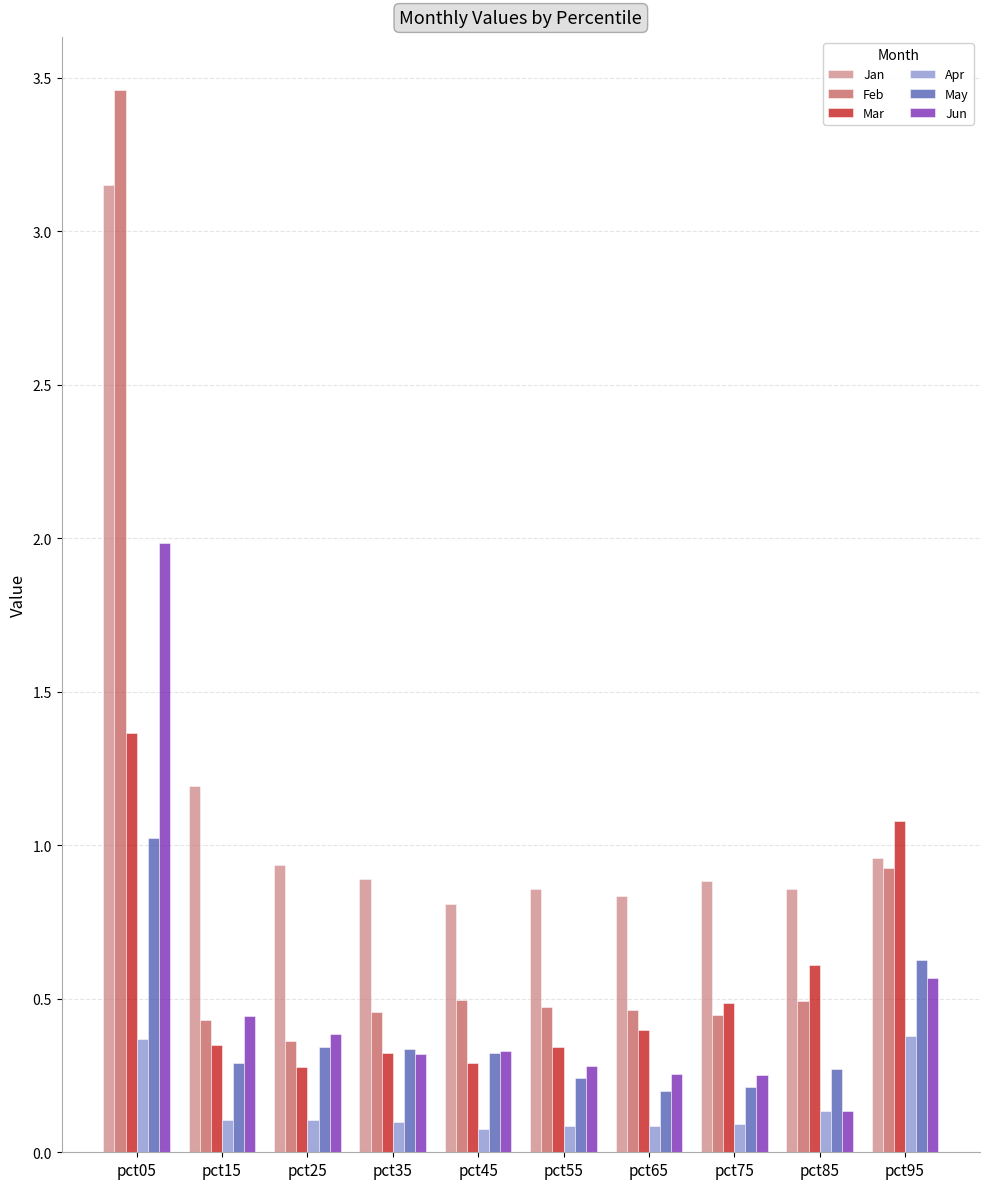

What is the difference between the highest and lowest values at pct25?

0.8